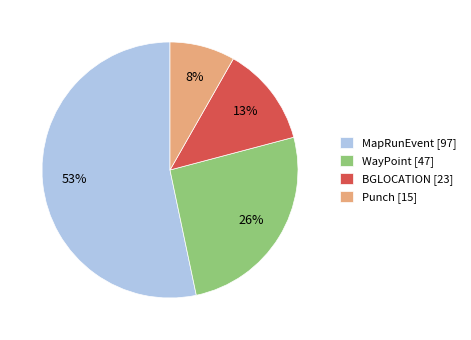

Which slice represents more than half of the pie?

MapRunEvent